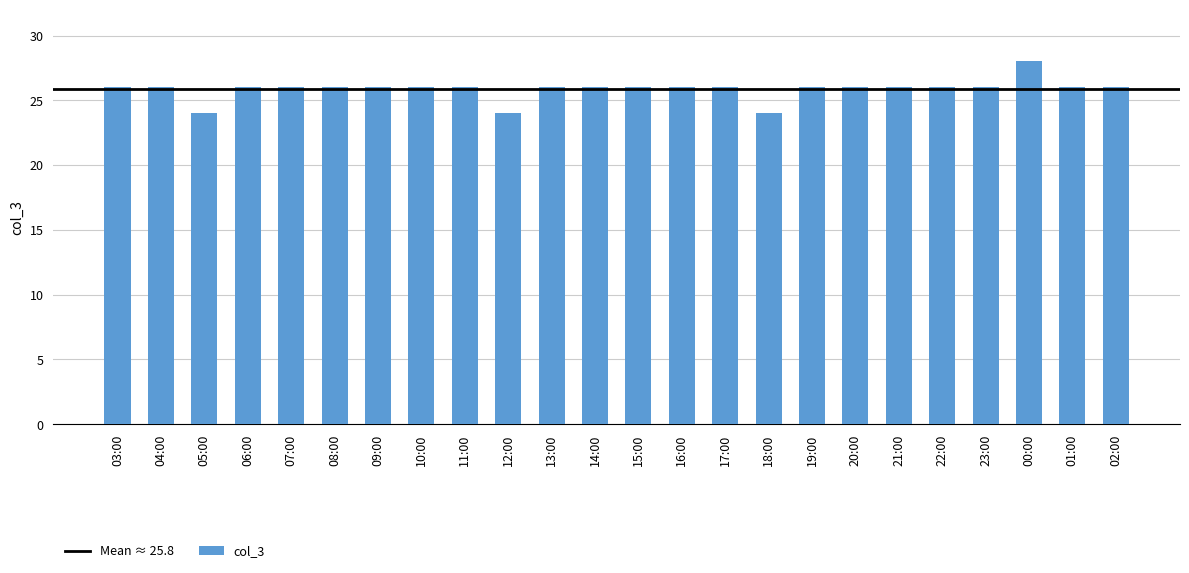

Reading left to right, what are all the values shown in this chart?

26	26	24	26	26	26	26	26	26	24	26	26	26	26	26	24	26	26	26	26	26	28	26	26